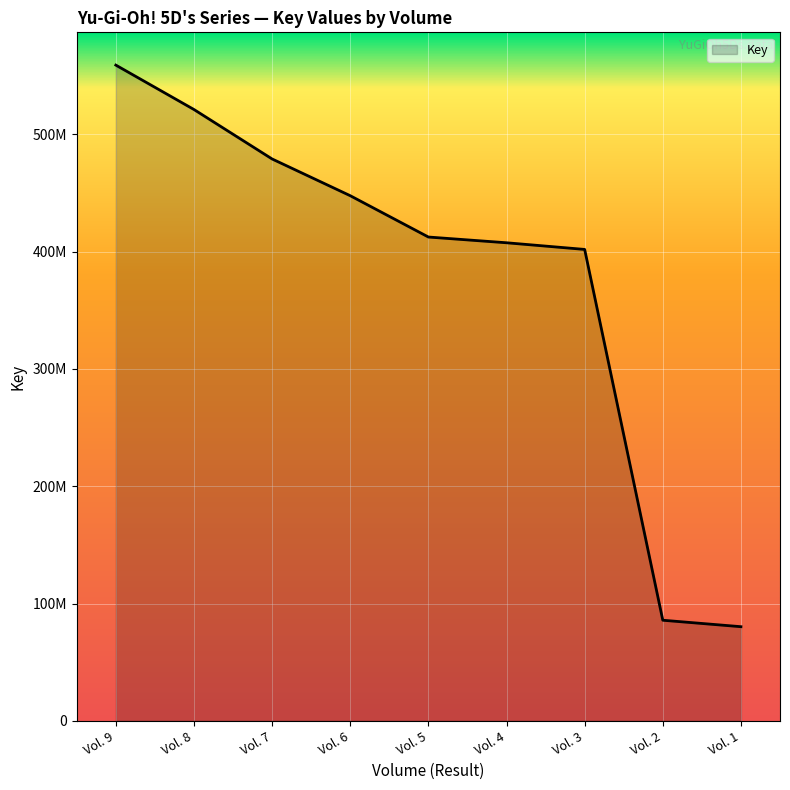

What is the ratio of the value at Vol. 2 to the value at Vol. 3?

0.2